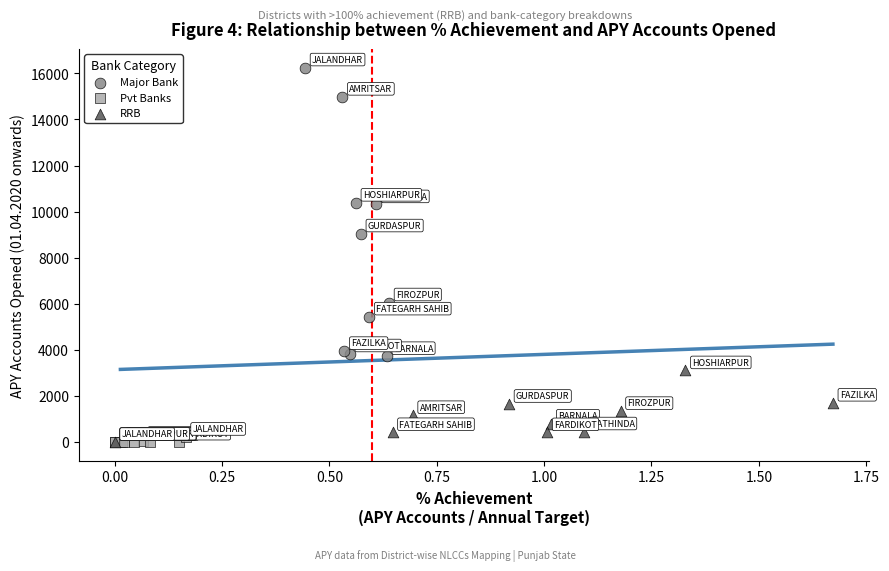

What are all the series names shown in the legend?

Major Bank, Pvt Banks, RRB